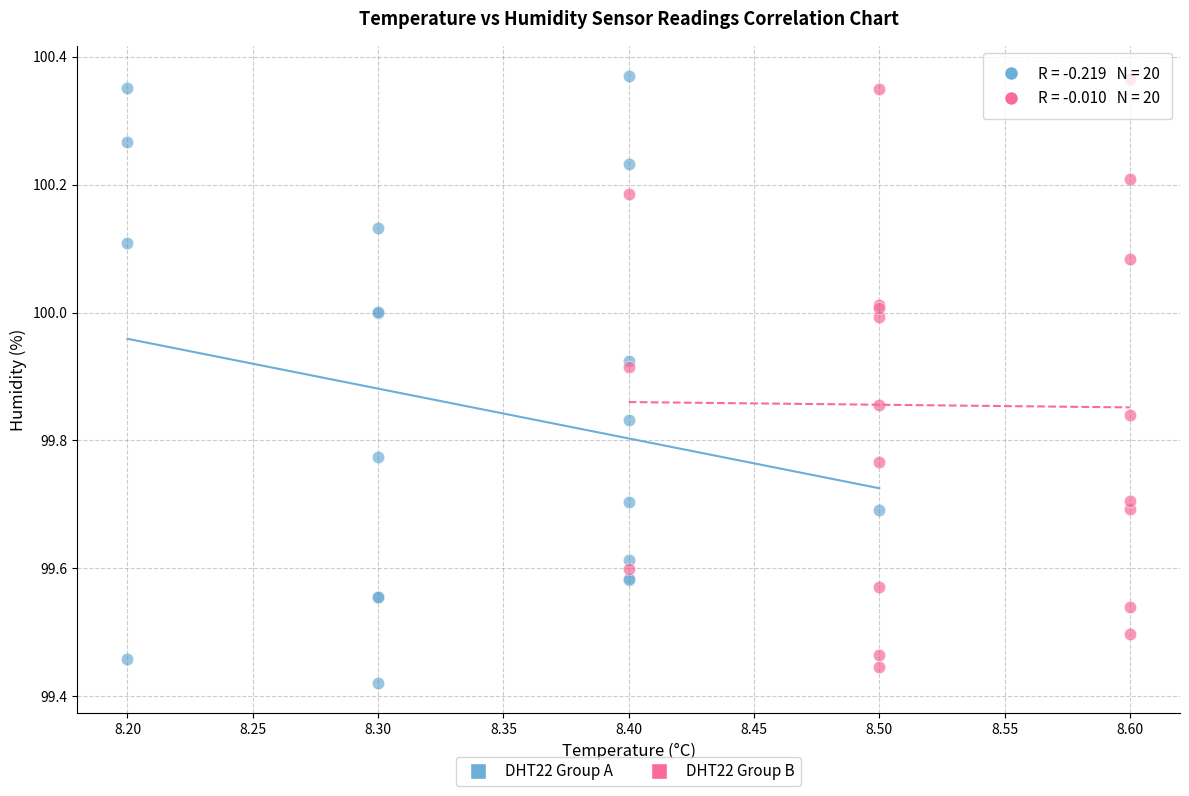

What are all the series names shown in the legend?

DHT22 Group A, DHT22 Group B